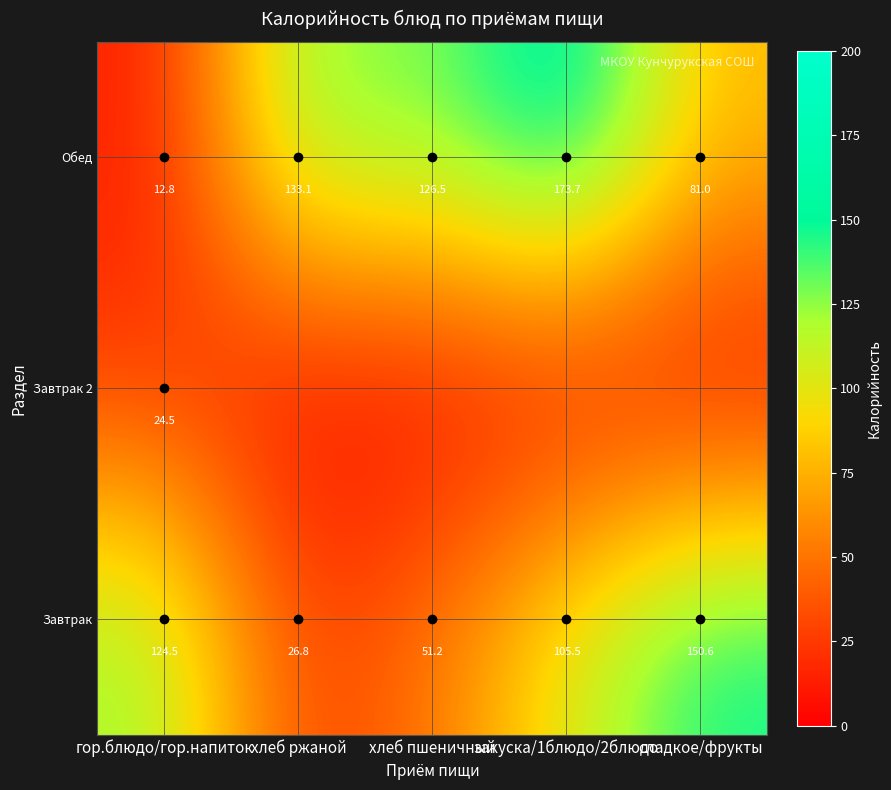

Is it true that Завтрак 2 equals -8.2 at хлеб пшеничный?

False